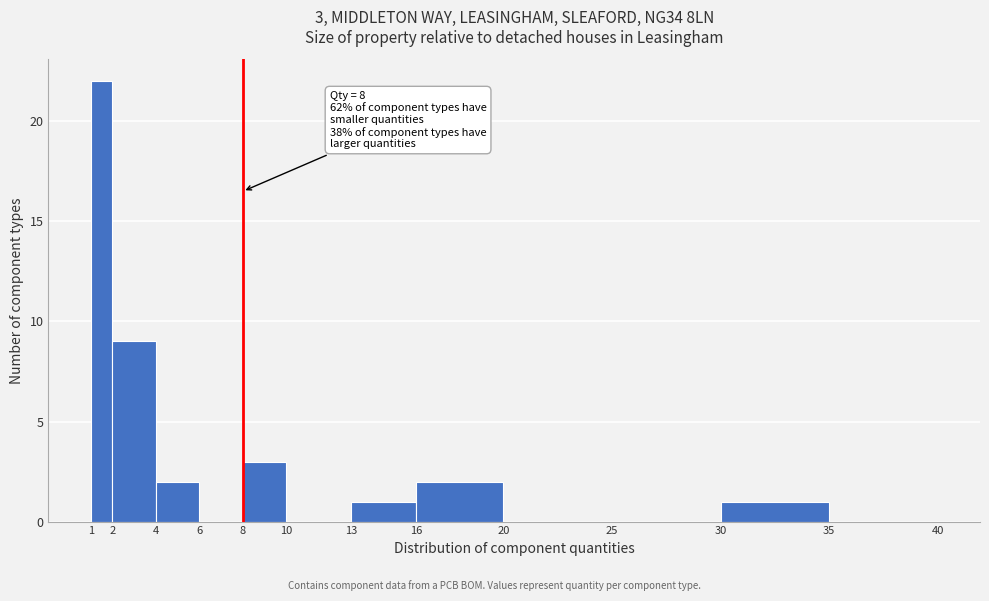

Which range on the x-axis has the tallest bar?

1 to 2